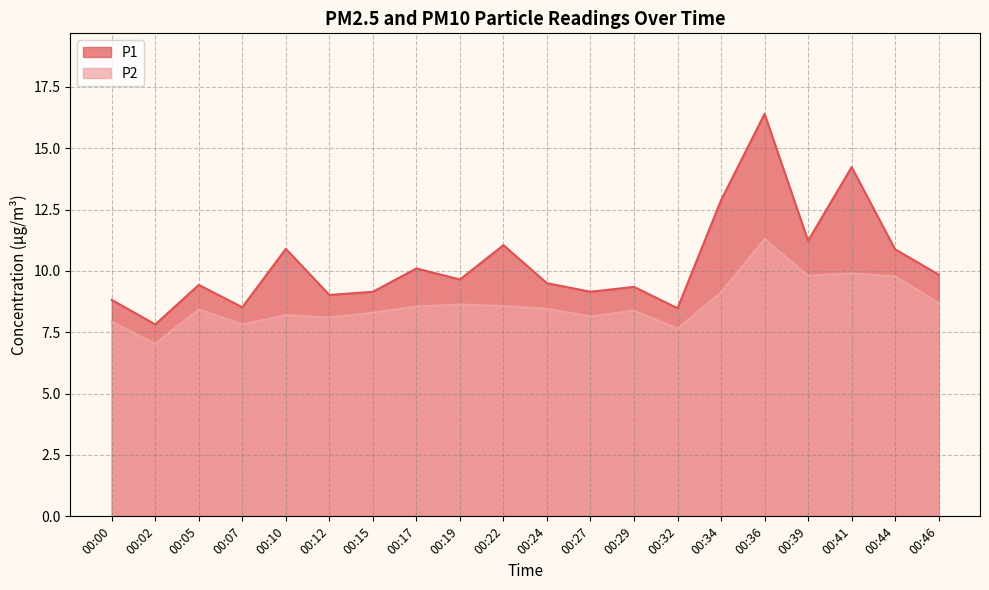

Where is P1 nearest to the value 12?

00:39